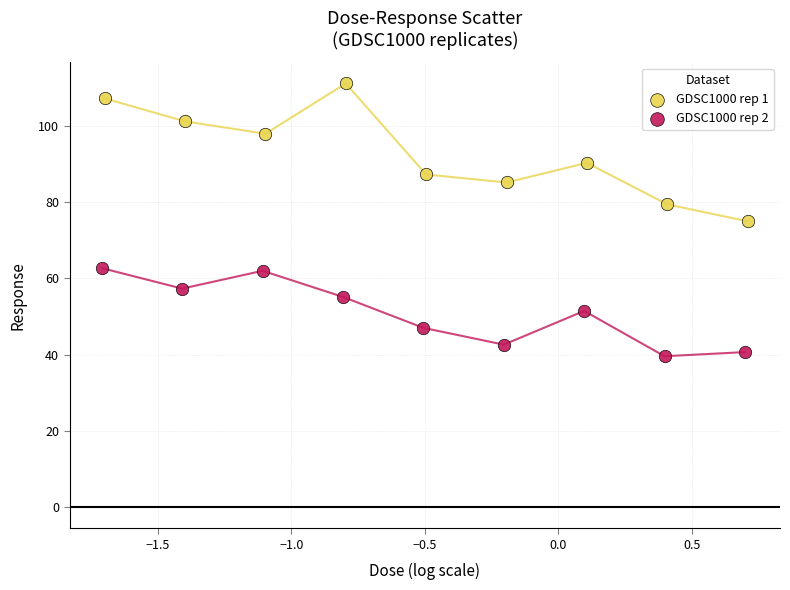

Which series has the widest spread of Y values?

GDSC1000 rep 1